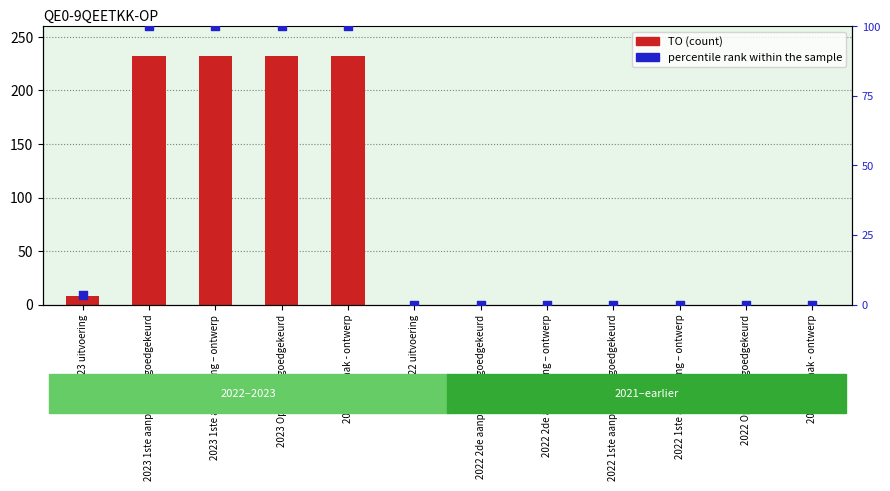

What is the total value across all series at 2023 uitvoering?

11.4